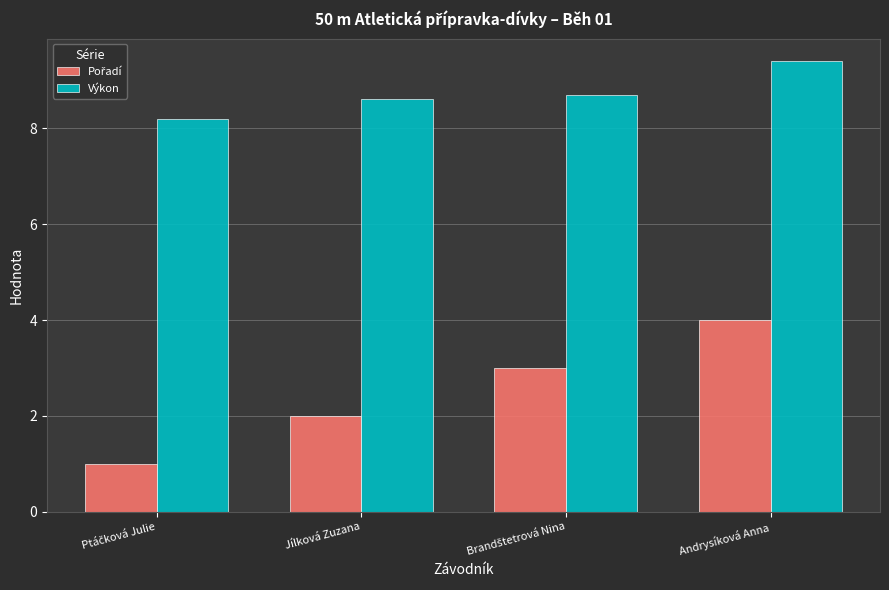

Does the chart contain stacked bars?

No